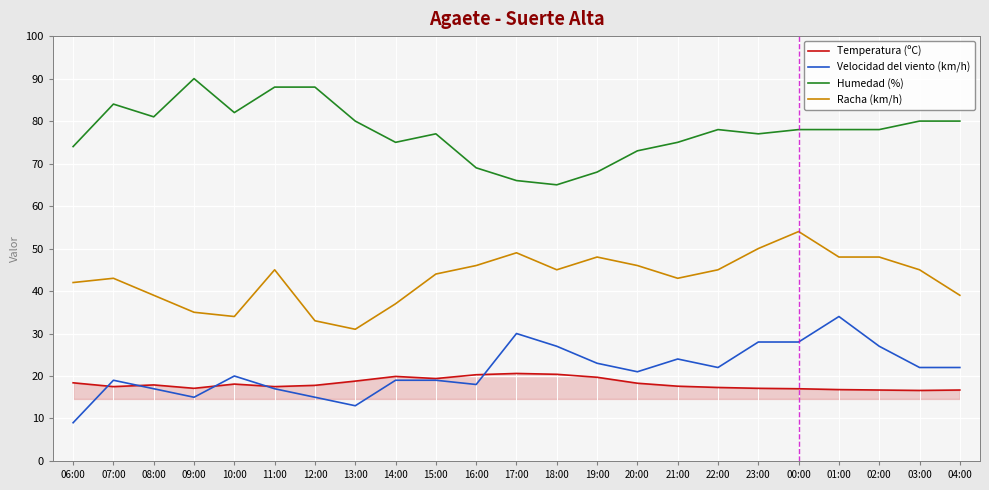

What is the approximate value of Velocidad del viento (km/h) at 01:00?

34.0